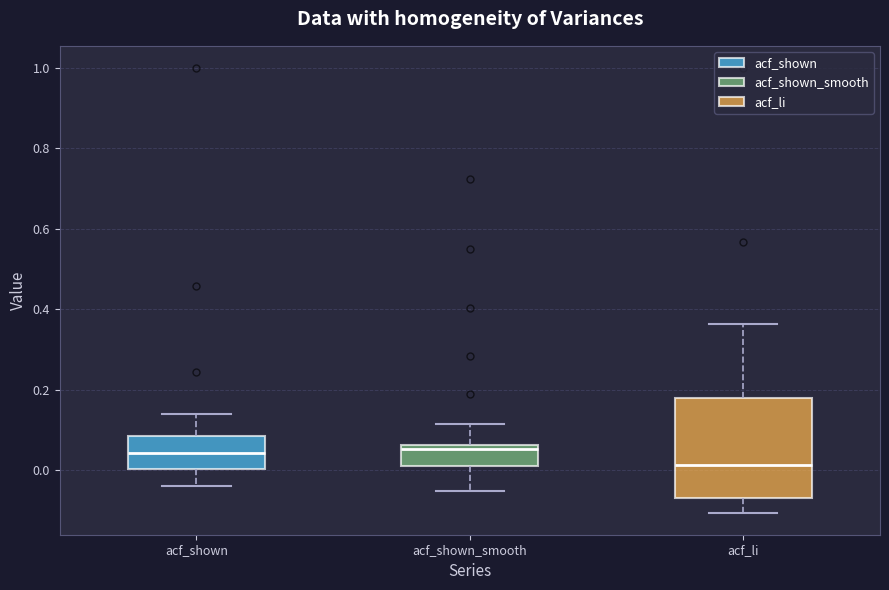

Where does the lower whisker of the box for acf_li end on the y-axis? The values are not printed on the chart, so give them approximately, as read against the axis.

-0.10